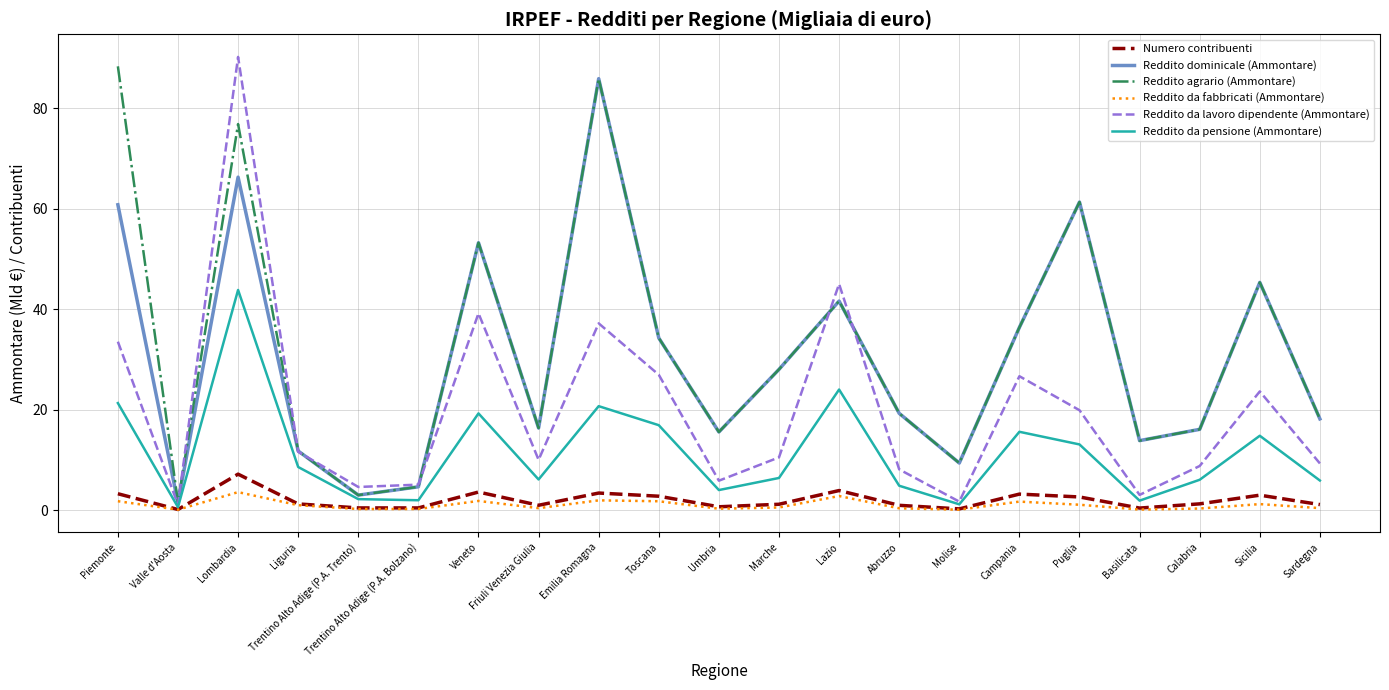

What is the minimum value for Reddito agrario (Ammontare)?

1.5